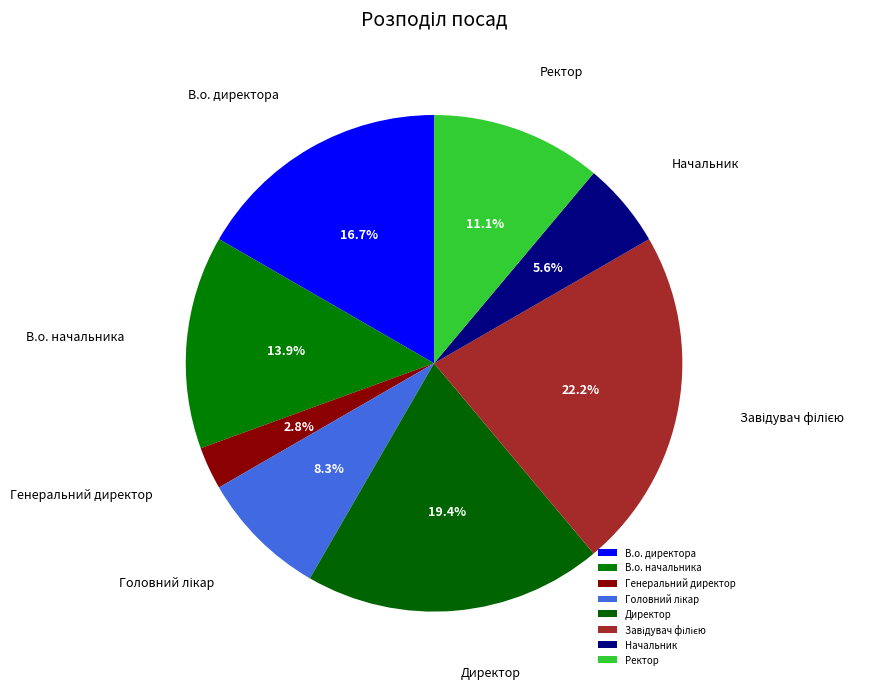

Which category has the smallest portion of the pie?

Генеральний директор